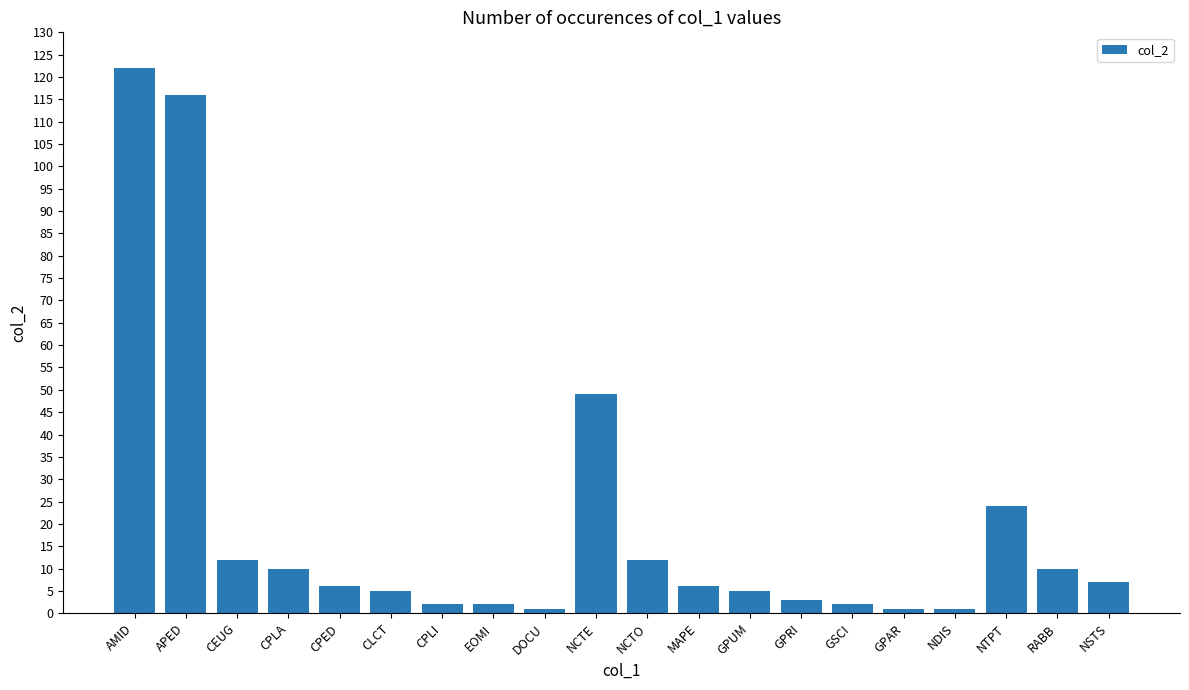

Where is the data nearest to the value 61?

NCTE